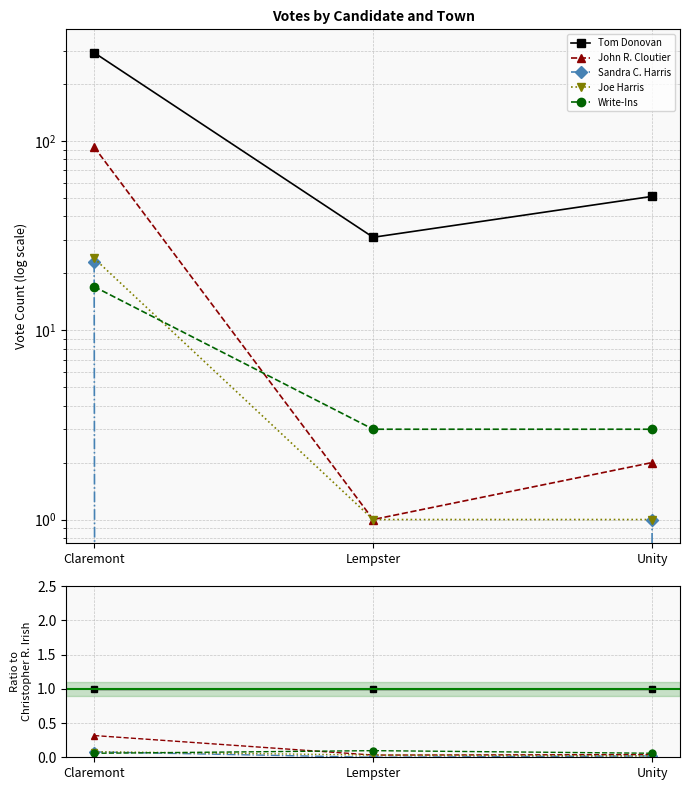

Is the value of Tom Donovan at Claremont greater than the value of Write-Ins at Unity?

Yes